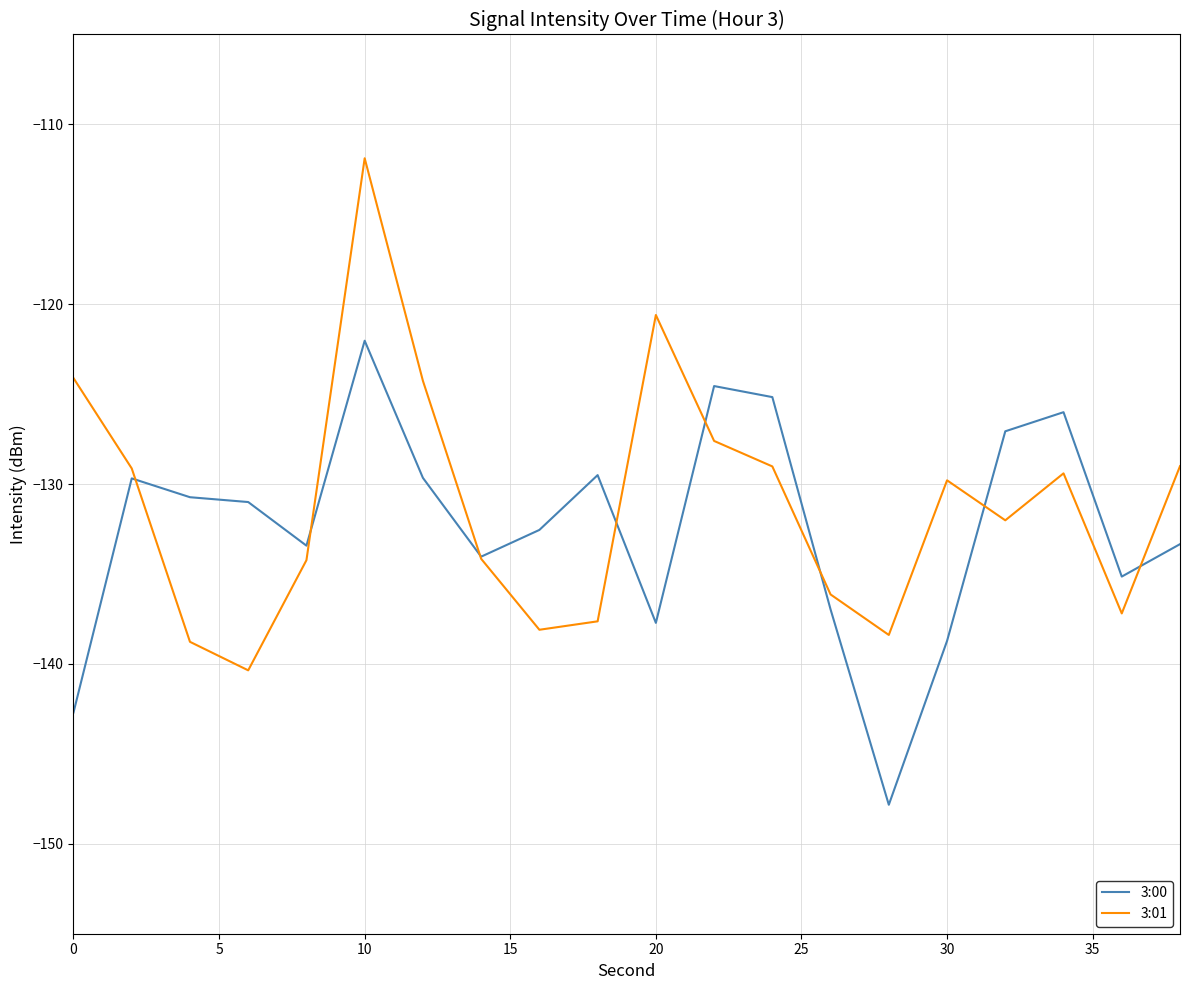

What is the average value of the 3:00 series?

-132.4